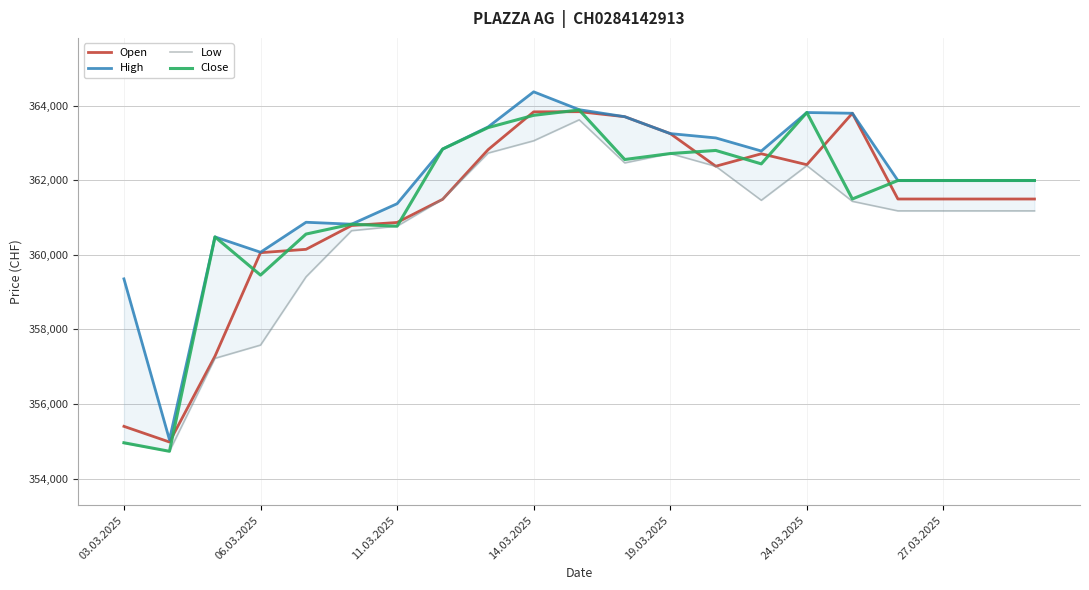

Reading left to right, what are all the values shown in this chart?

Open: 355401	354981	357283	360057	360147	360785	360867	361488	362820	363833	363837	363703	363250	362375	362709	362416	363795	361496	361496	361496	361496
High: 359355	355043	360480	360069	360873	360821	361370	362835	363429	364370	363891	363703	363250	363134	362783	363815	363795	361992	361992	361992	361992
Low: 354949	354732	357225	357580	359410	360647	360767	361488	362728	363057	363620	362464	362715	362372	361462	362391	361434	361178	361178	361178	361178
Close: 354961	354732	360480	359456	360556	360821	360767	362835	363411	363740	363883	362555	362715	362798	362438	363815	361497	361992	361992	361992	361992